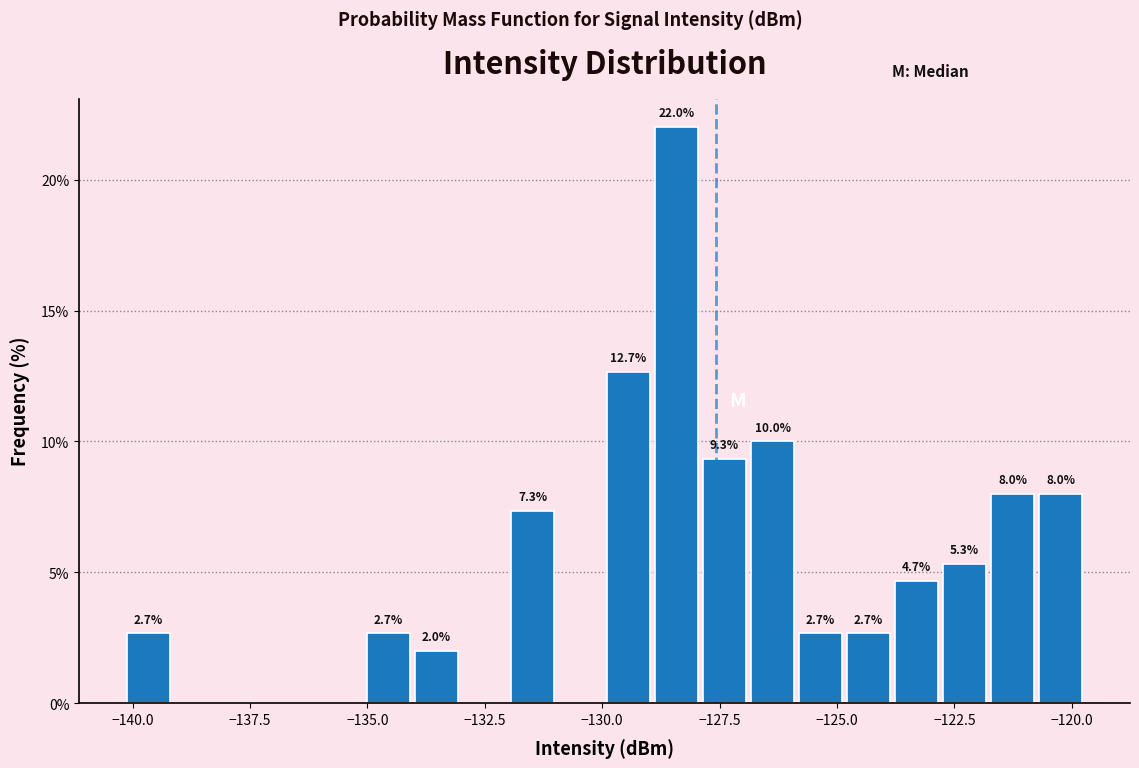

Around what value on the x-axis is the tallest bar? Give the approximate position of its centre, as read against the axis.

-128.5